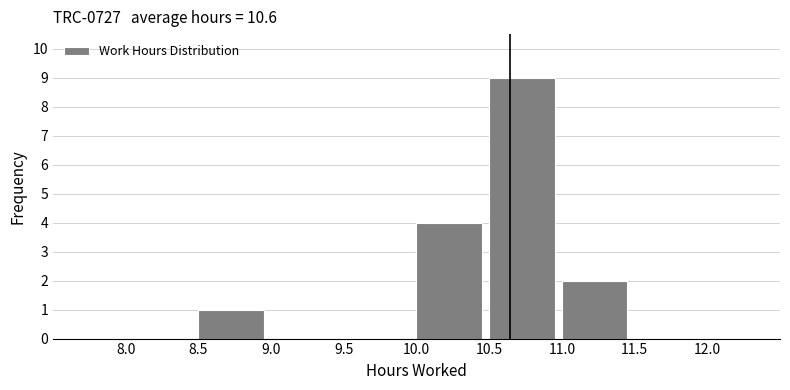

What is the height of the bar covering 10.5 to 11.0 on the x-axis? The values are not printed on the chart, so give them approximately, as read against the axis.

9